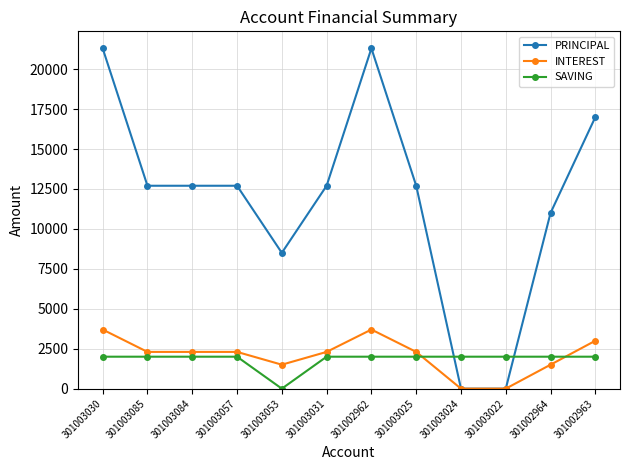

Reading left to right, list all the values displayed in this chart.

PRINCIPAL: 21300	12700	12700	12700	8500	12700	21300	12700	0	0	11000	17000
INTEREST: 3700	2300	2300	2300	1500	2300	3700	2300	0	0	1500	3000
SAVING: 2000	2000	2000	2000	0	2000	2000	2000	2000	2000	2000	2000